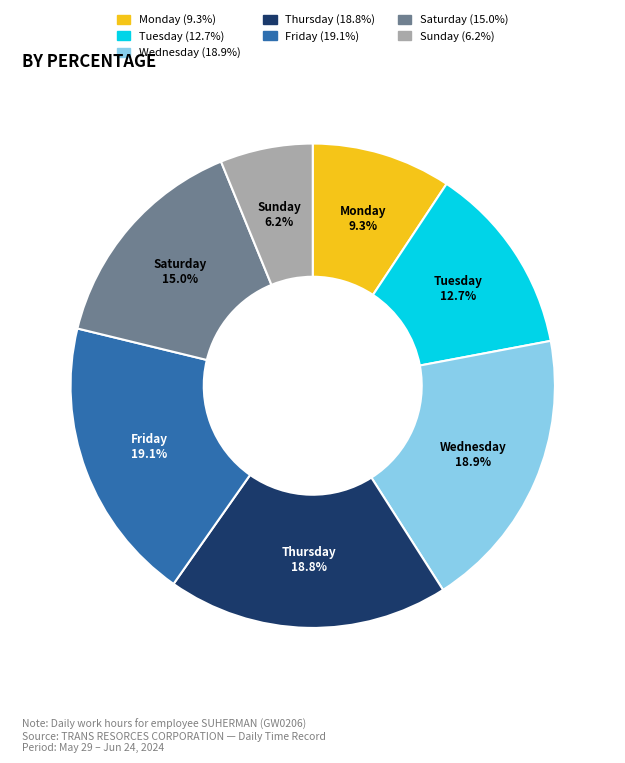

Does any single category account for the majority?

No